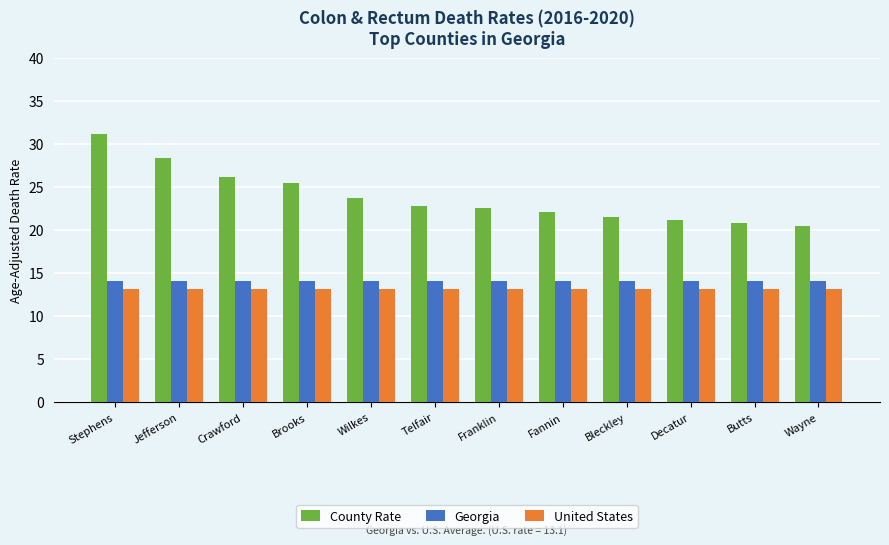

Reading right to left, what are all the values shown in this chart?

County Rate: Wayne=20.4	Butts=20.8	Decatur=21.1	Bleckley=21.5	Fannin=22.1	Franklin=22.6	Telfair=22.8	Wilkes=23.7	Brooks=25.4	Crawford=26.2	Jefferson=28.4	Stephens=31.2
Georgia: Wayne=14.1	Butts=14.1	Decatur=14.1	Bleckley=14.1	Fannin=14.1	Franklin=14.1	Telfair=14.1	Wilkes=14.1	Brooks=14.1	Crawford=14.1	Jefferson=14.1	Stephens=14.1
United States: Wayne=13.1	Butts=13.1	Decatur=13.1	Bleckley=13.1	Fannin=13.1	Franklin=13.1	Telfair=13.1	Wilkes=13.1	Brooks=13.1	Crawford=13.1	Jefferson=13.1	Stephens=13.1